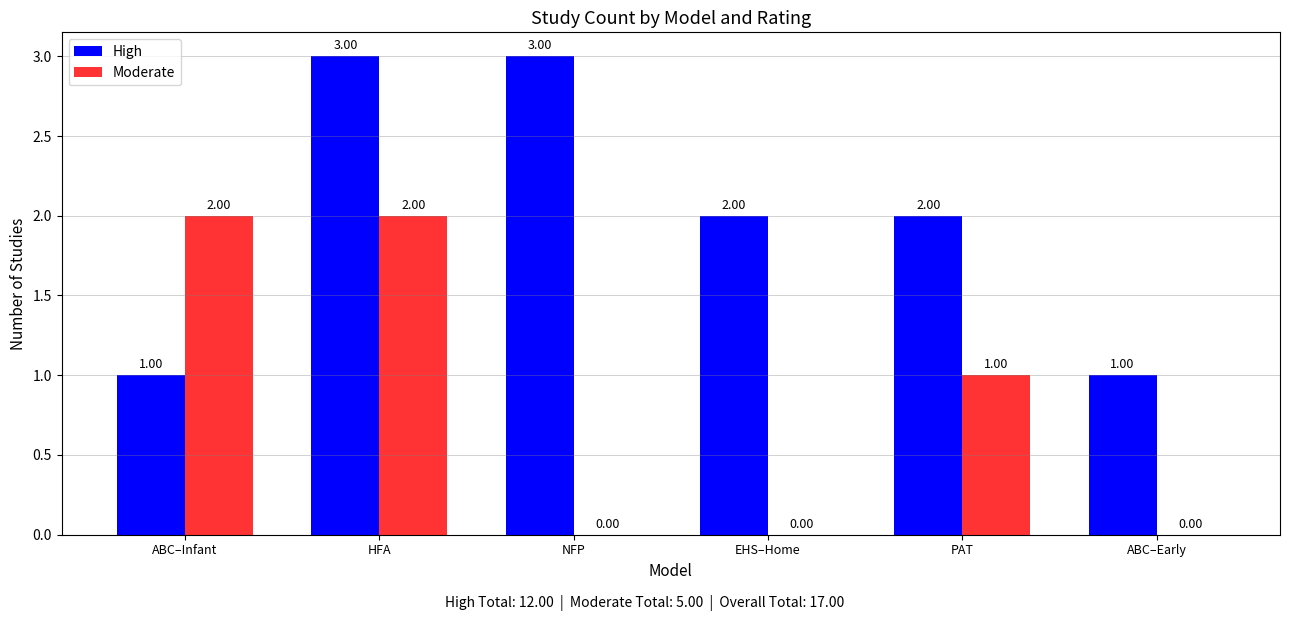

Count the number of categories in the chart.

6